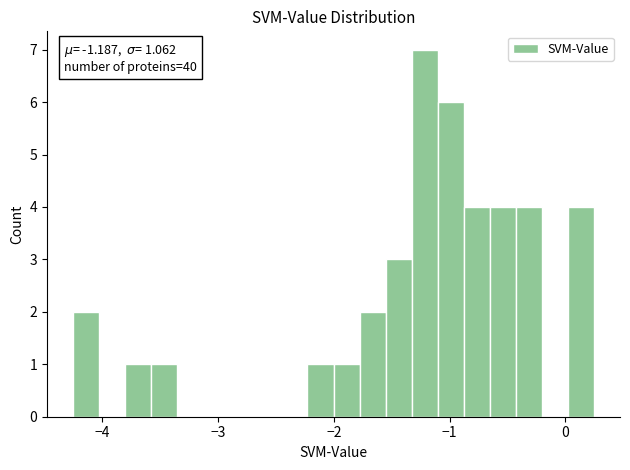

Around what value on the x-axis is the tallest bar? Give the approximate position of its centre, as read against the axis.

-1.2